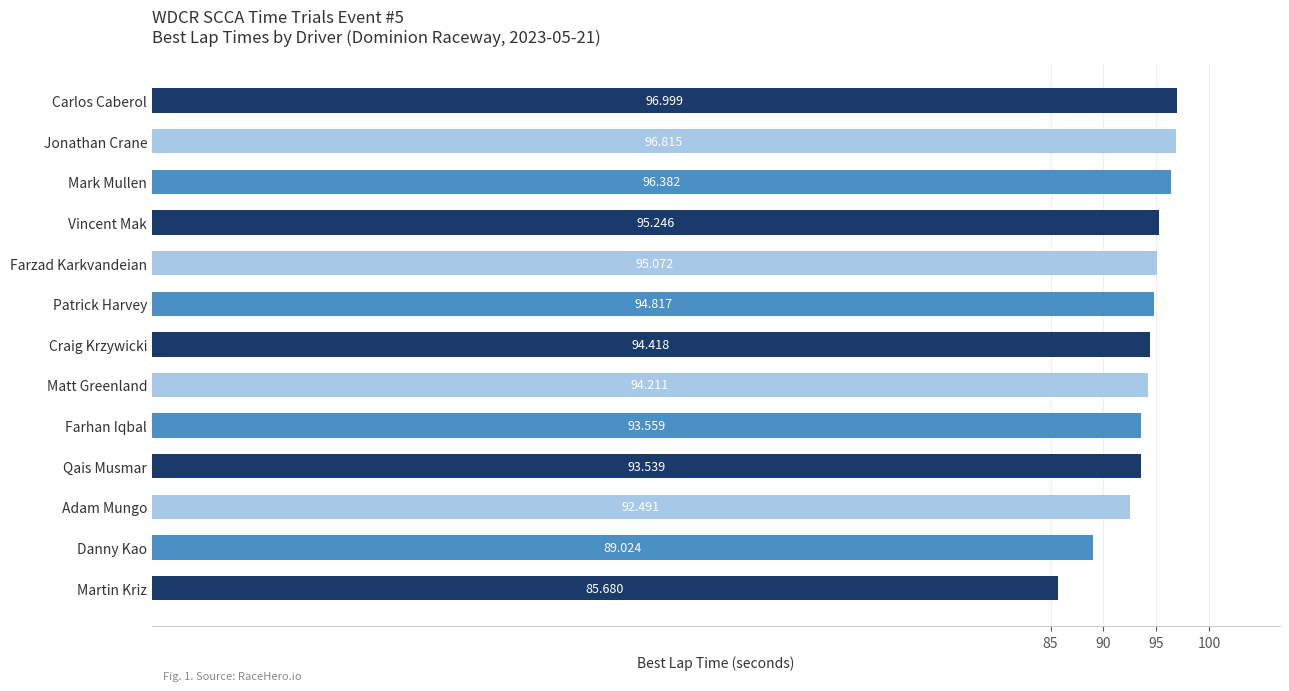

Which category has the highest value across all series?

Carlos Caberol